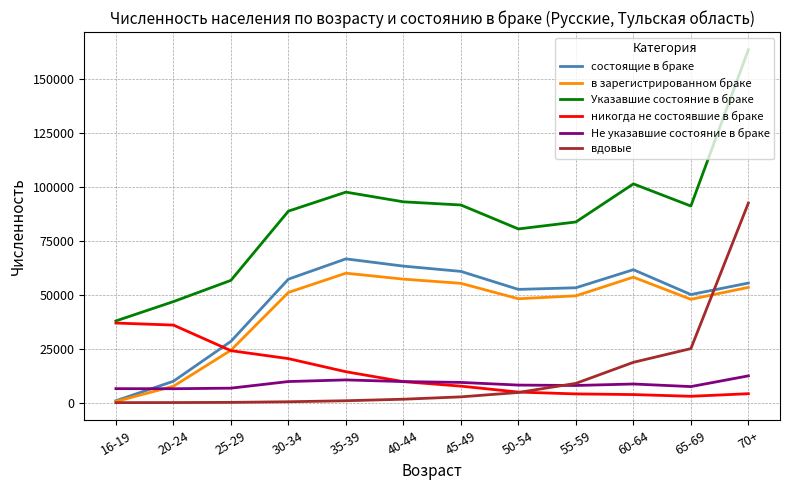

The value of Указавшие состояние в браке at 65-69 is 135747. True or false?

False